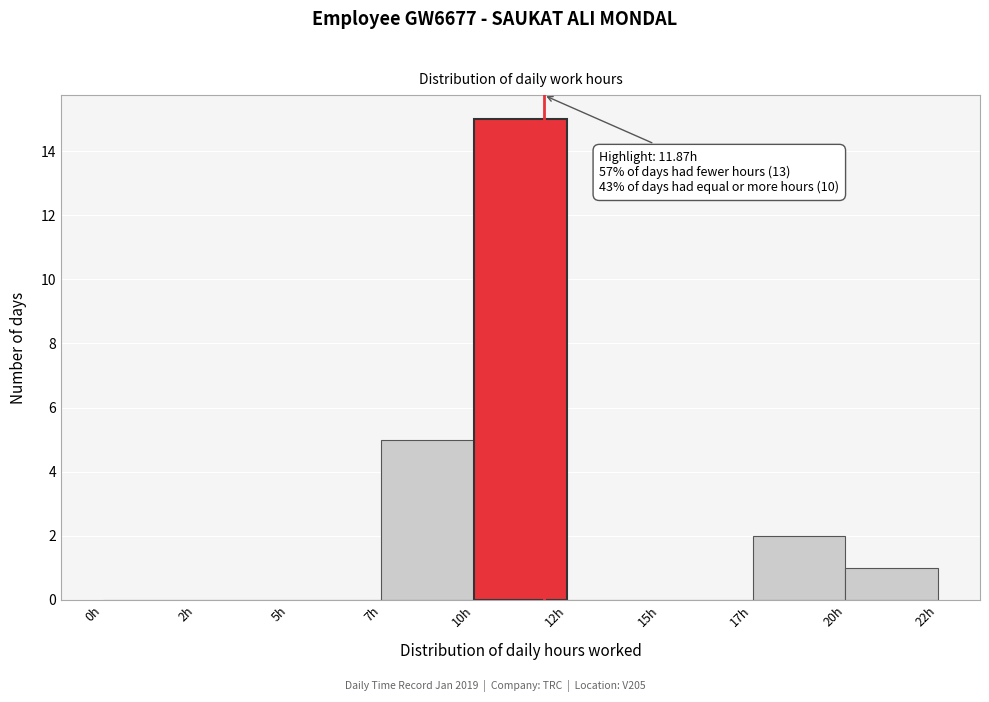

Reading left to right, extract all data points from this chart.

0h=0	2h=0	5h=0	7h=5	10h=15	12h=0	15h=0	17h=2	20h=1